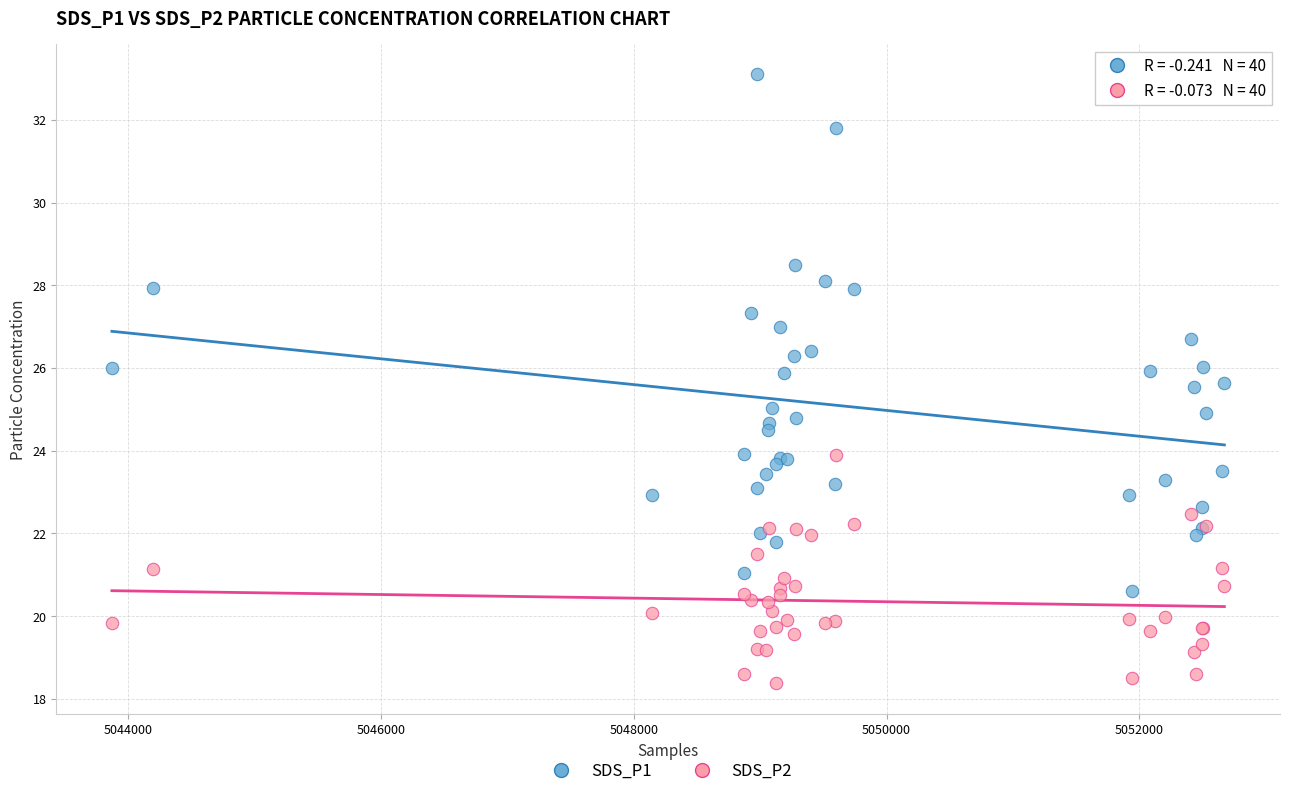

Which series has the widest spread of Y values?

SDS_P1